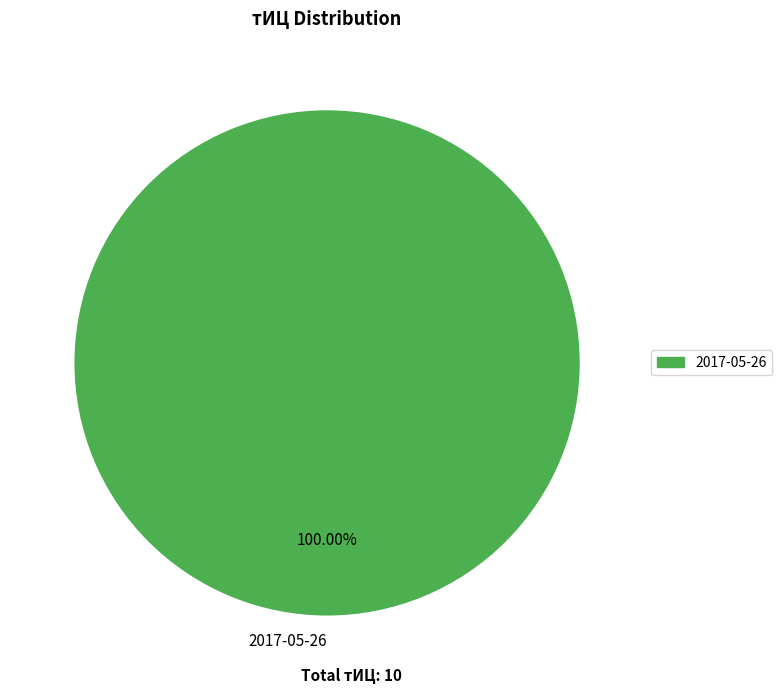

Rank the categories by value from lowest to highest.

2017-05-26